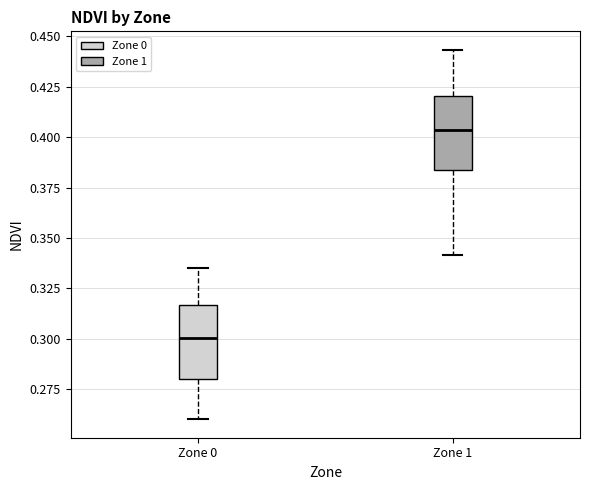

Where does the lower whisker of the box for Zone 1 end on the y-axis? The values are not printed on the chart, so give them approximately, as read against the axis.

0.340